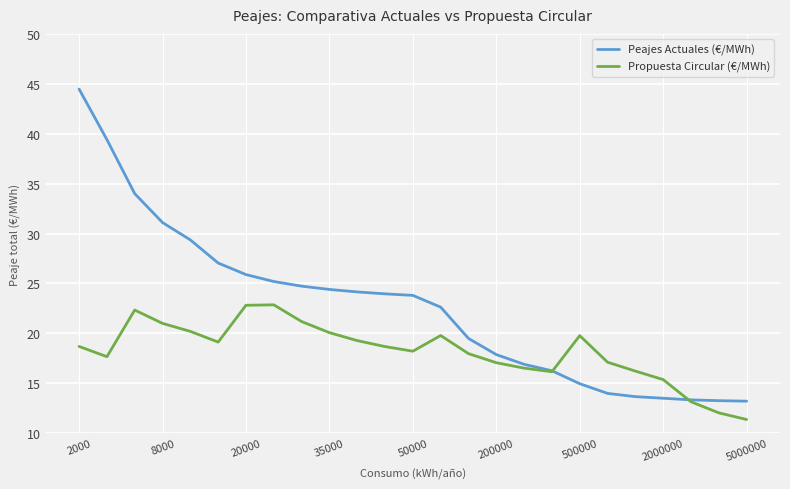

Which series has the widest spread of values?

Peajes Actuales (€/MWh)